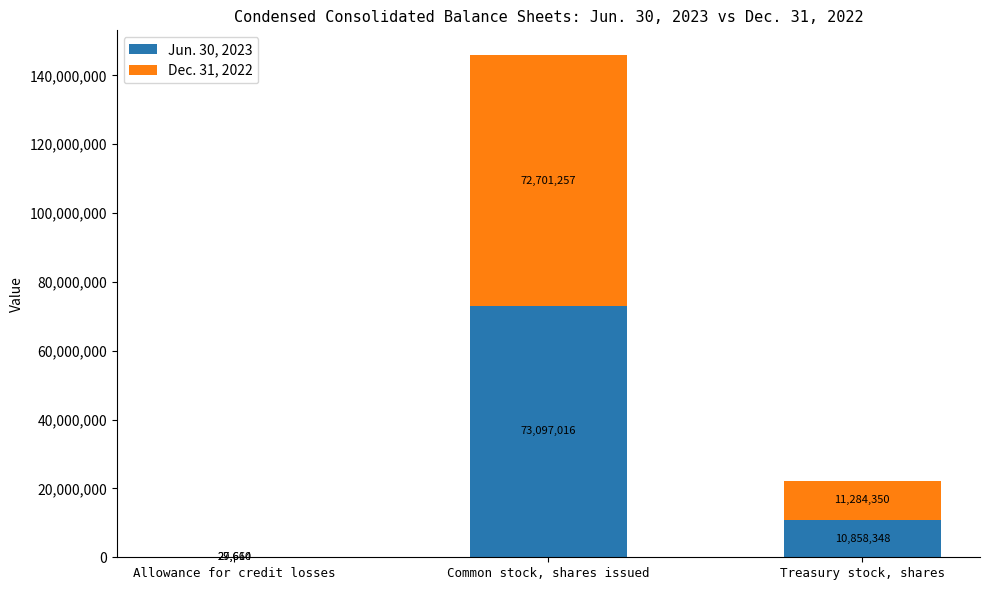

Reading left to right, list the values for the Jun. 30, 2023 series.

Allowance for credit losses=29610	Common stock, shares issued=73097016	Treasury stock, shares=10858348